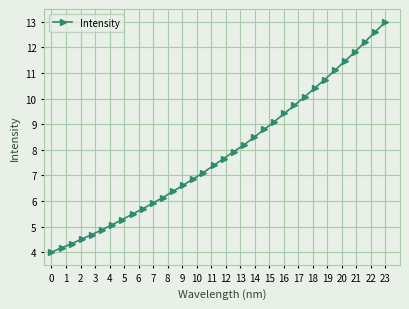

True or false: there are more than 1 points higher than both neighbors.

False